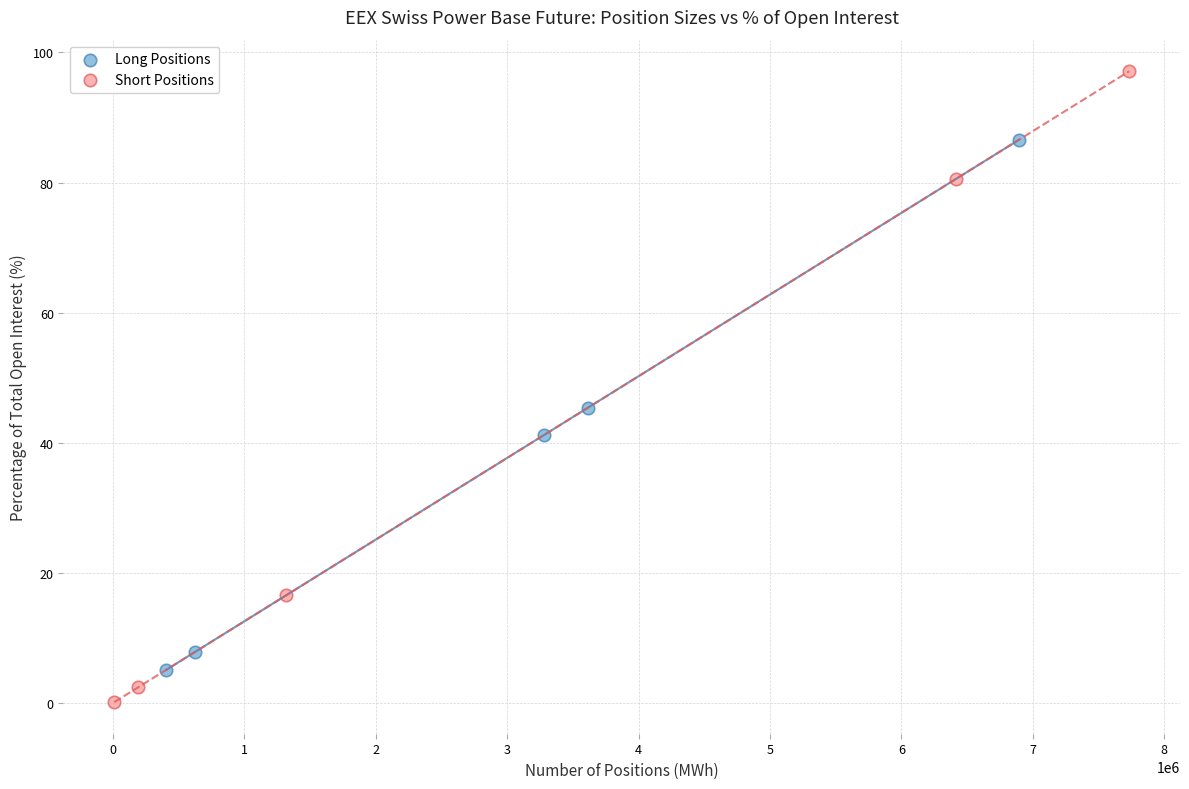

Which series has the largest Y range (max minus min)?

Short Positions